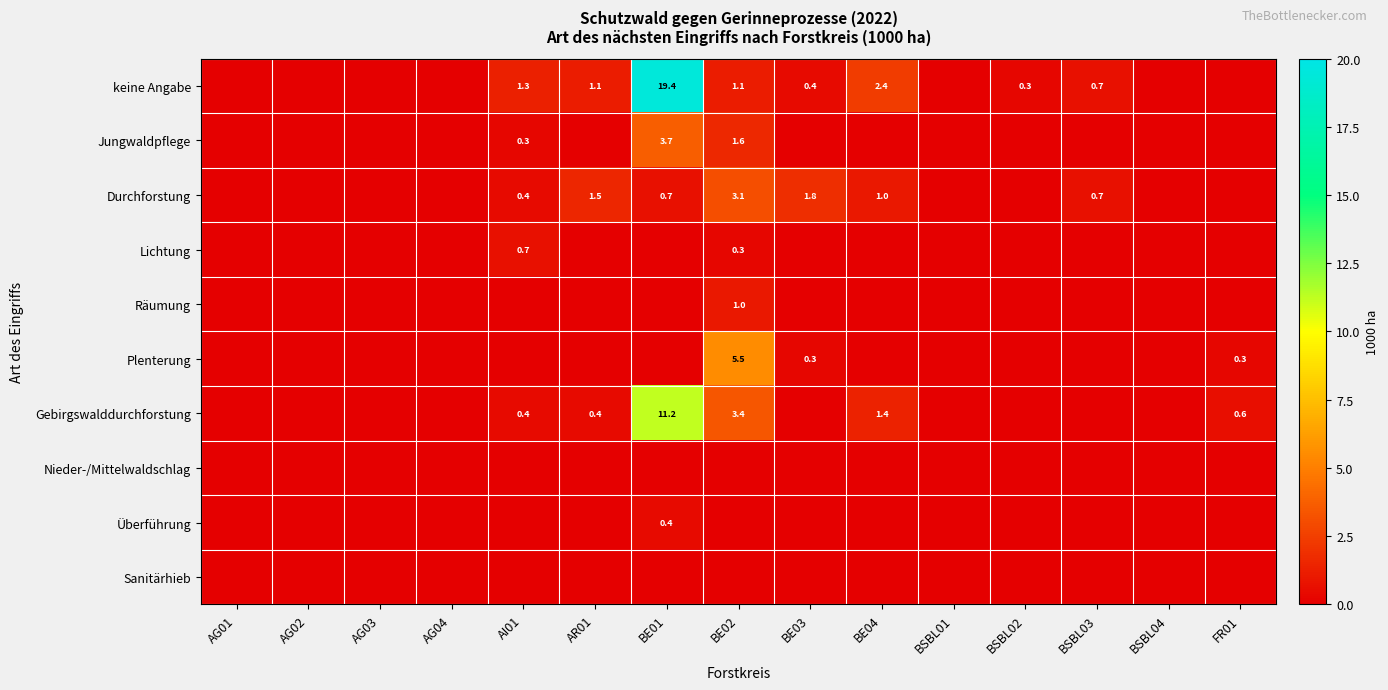

The value of keine Angabe at BE01 is 34.0. True or false?

False